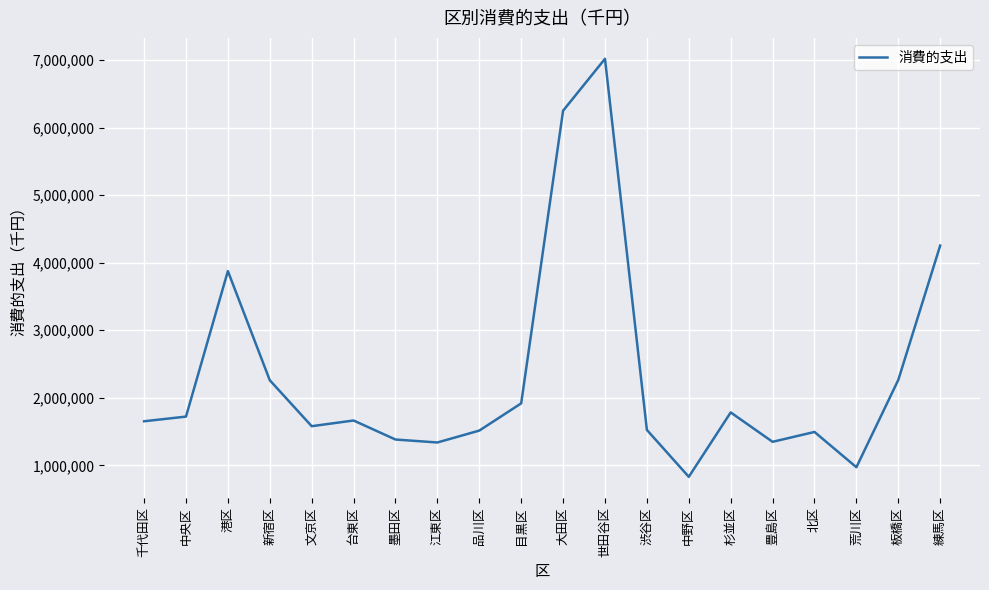

Approximately how many times larger is the value at 北区 compared to 板橋区?

0.7